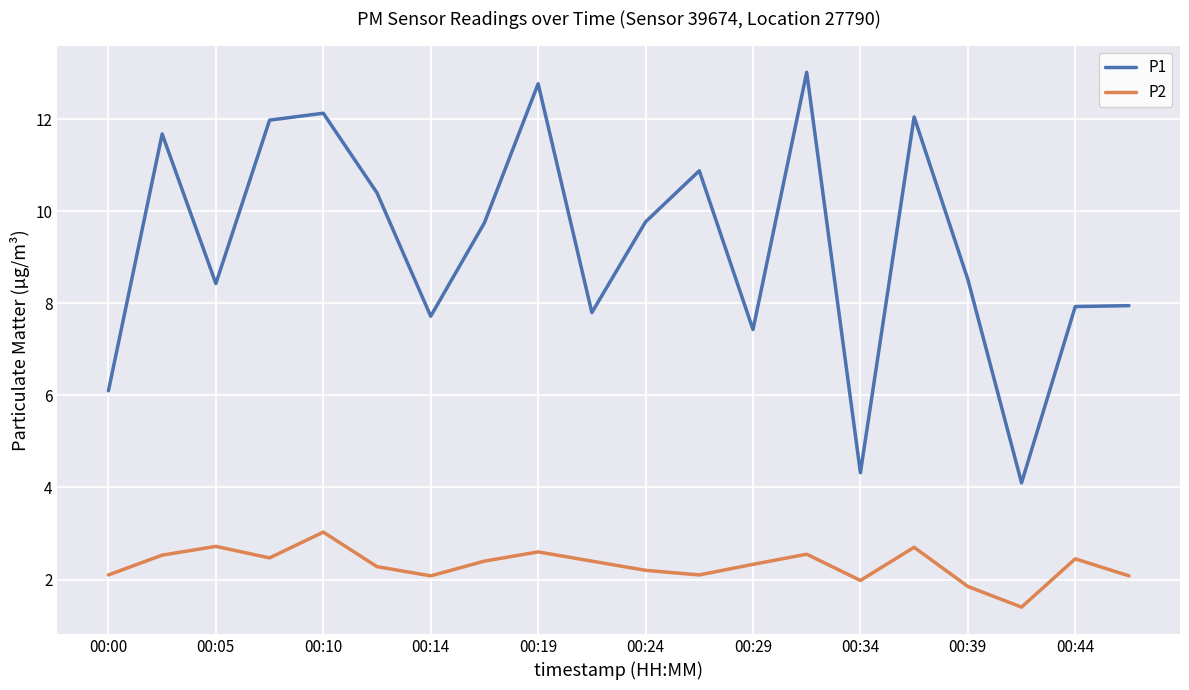

What is the difference between the maximum and minimum values in the P1 series?

8.9